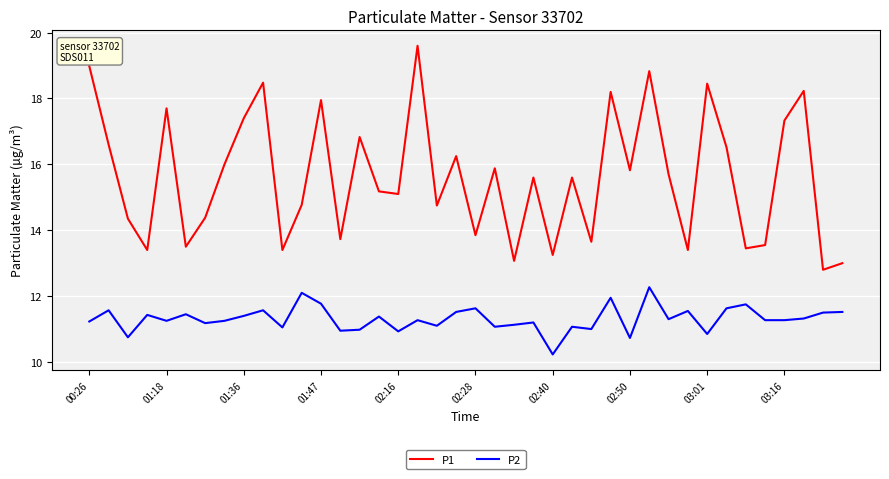

True or false: P1 and P2 cross at least once.

False